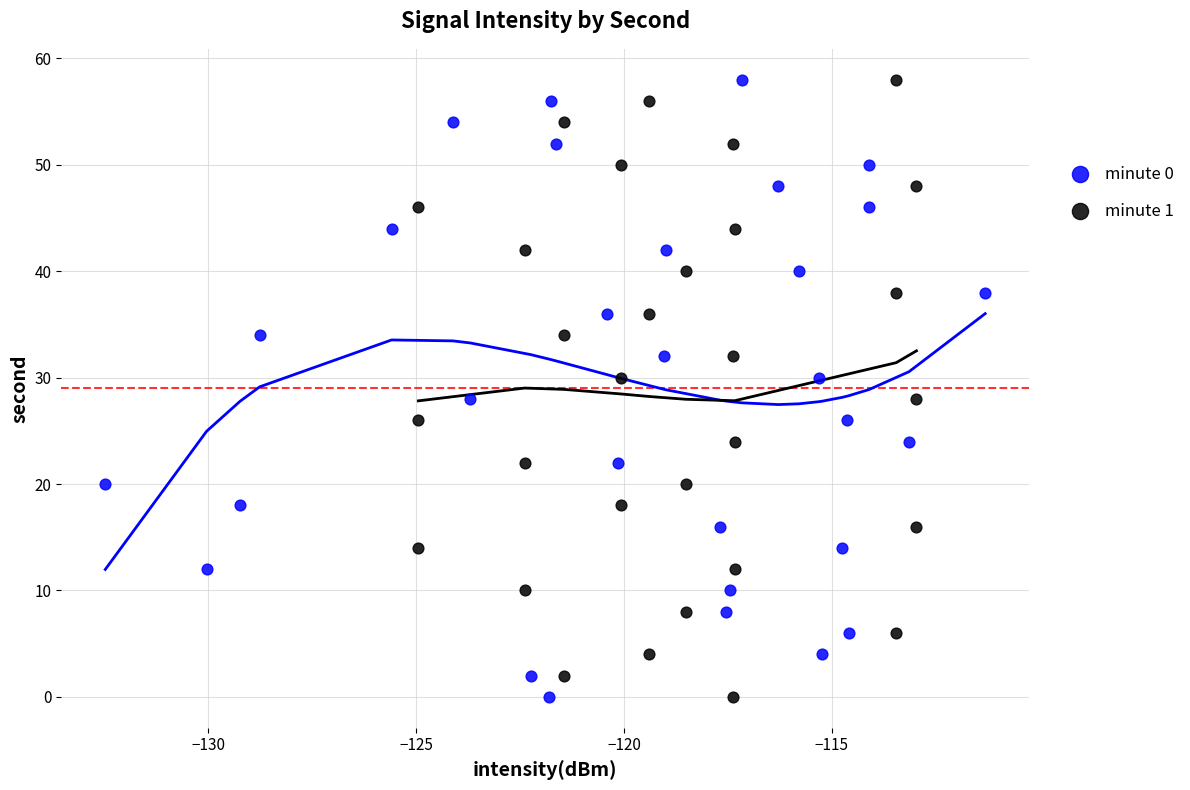

What are all the series names shown in the legend?

minute 0, minute 1